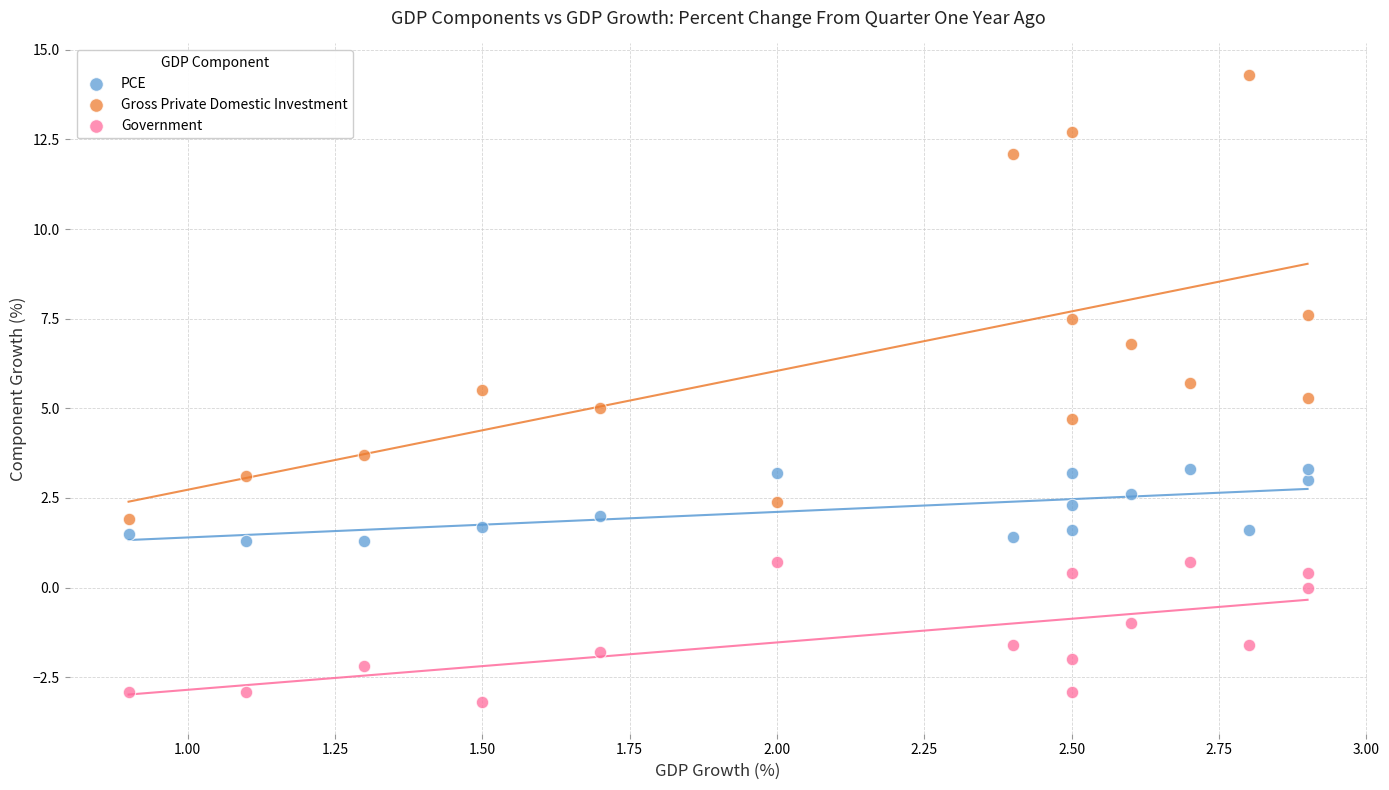

Across all data points, what is the range of Y values (max minus min)?

17.5